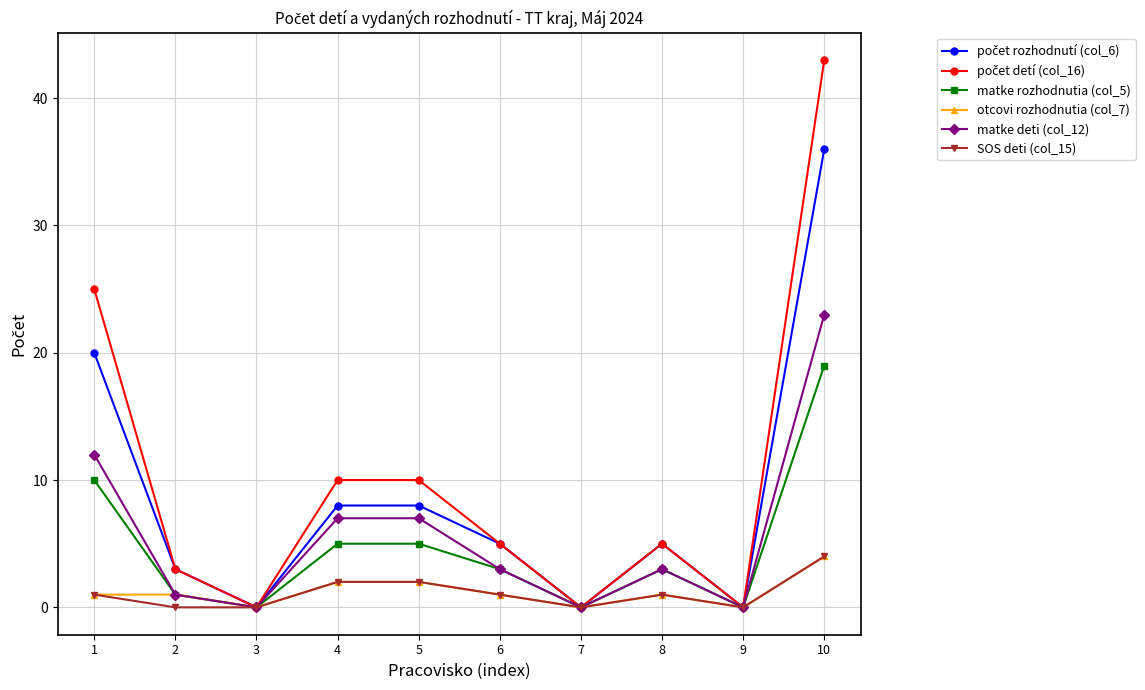

At which category is the sum across all series the highest?

10